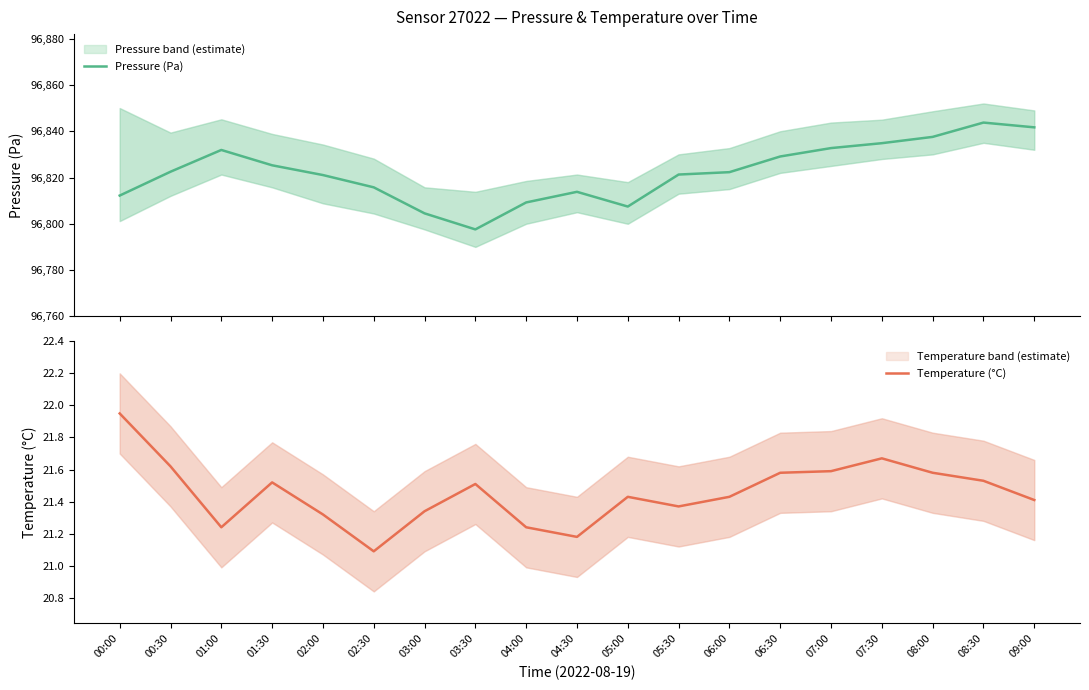

List the series in order of their overall mean, highest first.

Pressure (Pa), Temperature (°C)